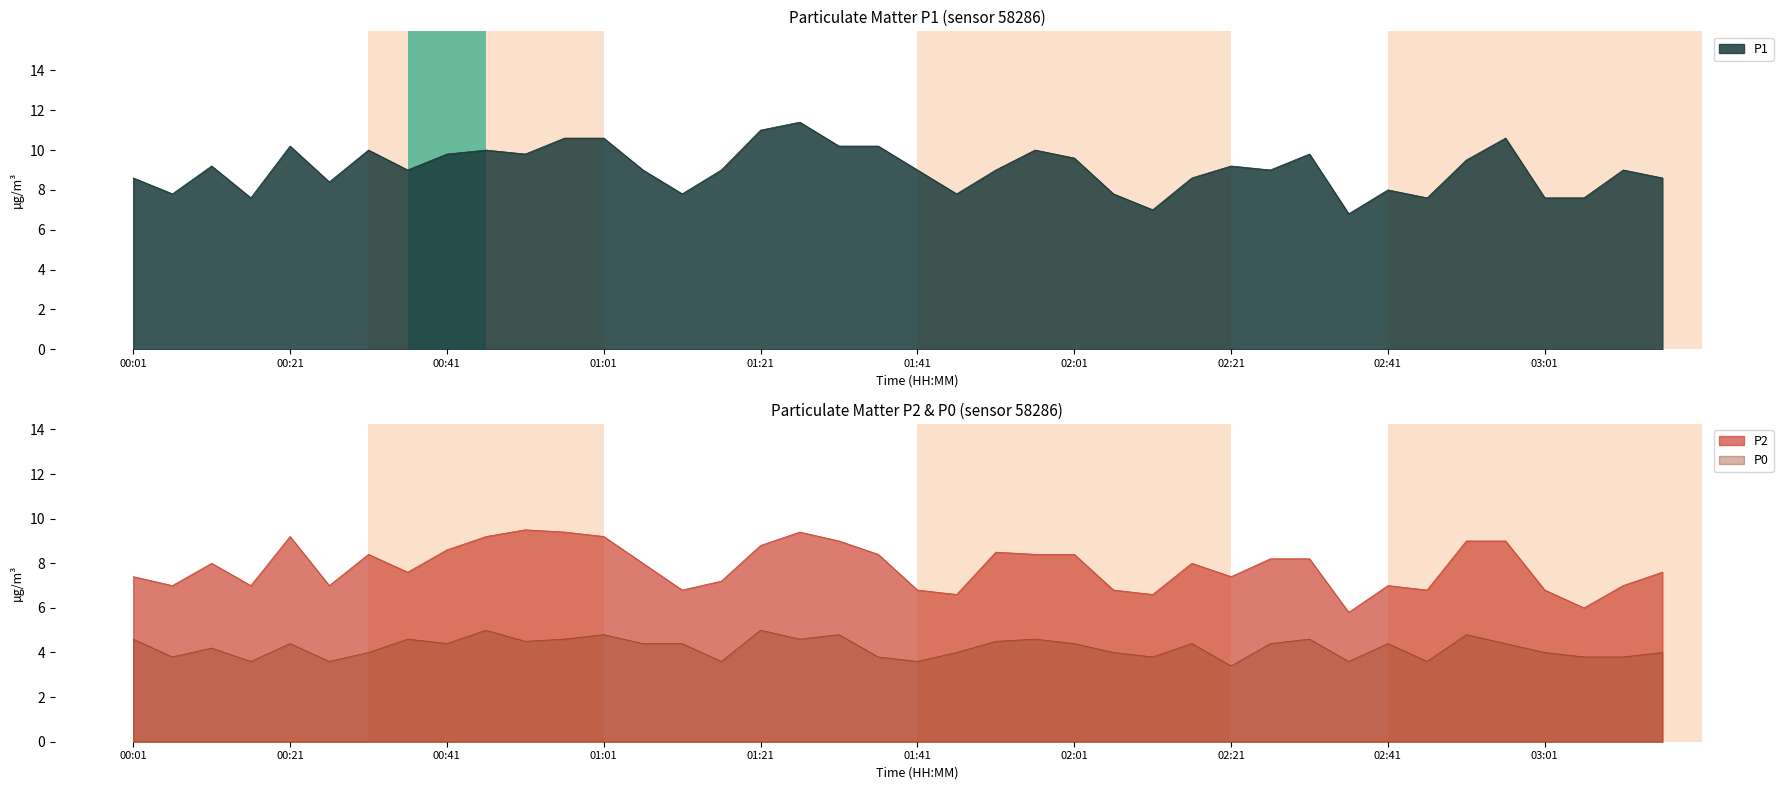

How many interior local valleys does the P0 series have?

12